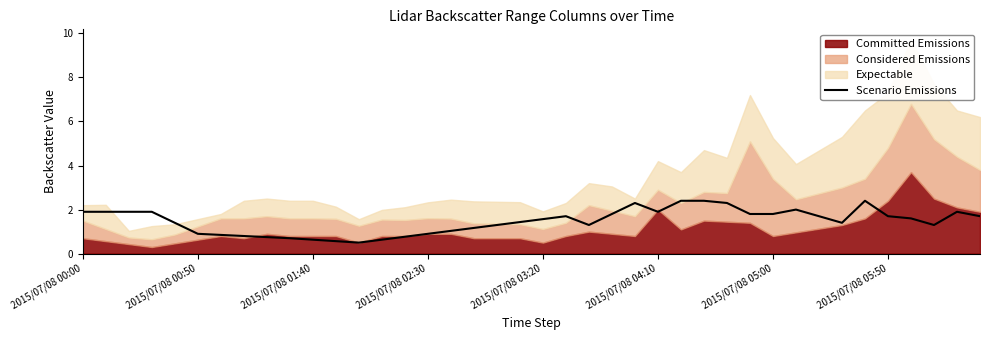

What is the lowest value of the Scenario Emissions series?

0.5